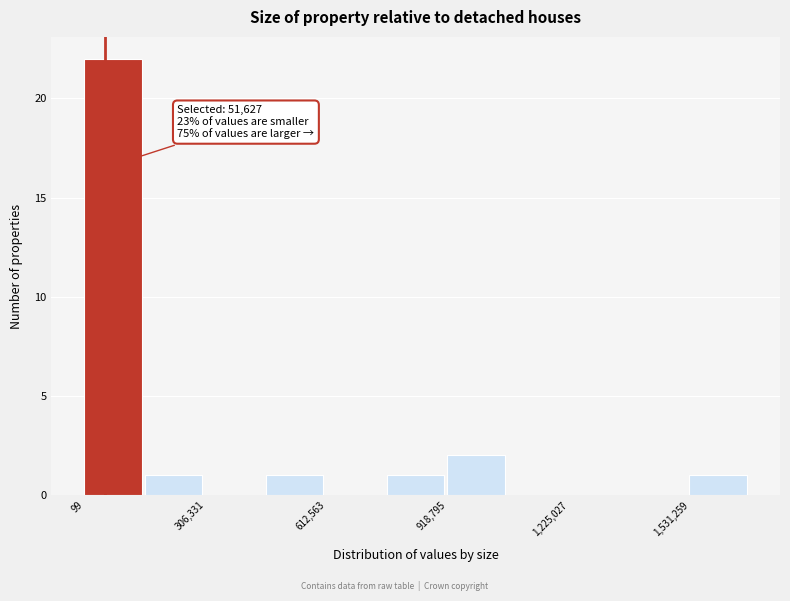

Around what value on the x-axis is the tallest bar? Give the approximate position of its centre, as read against the axis.

50000